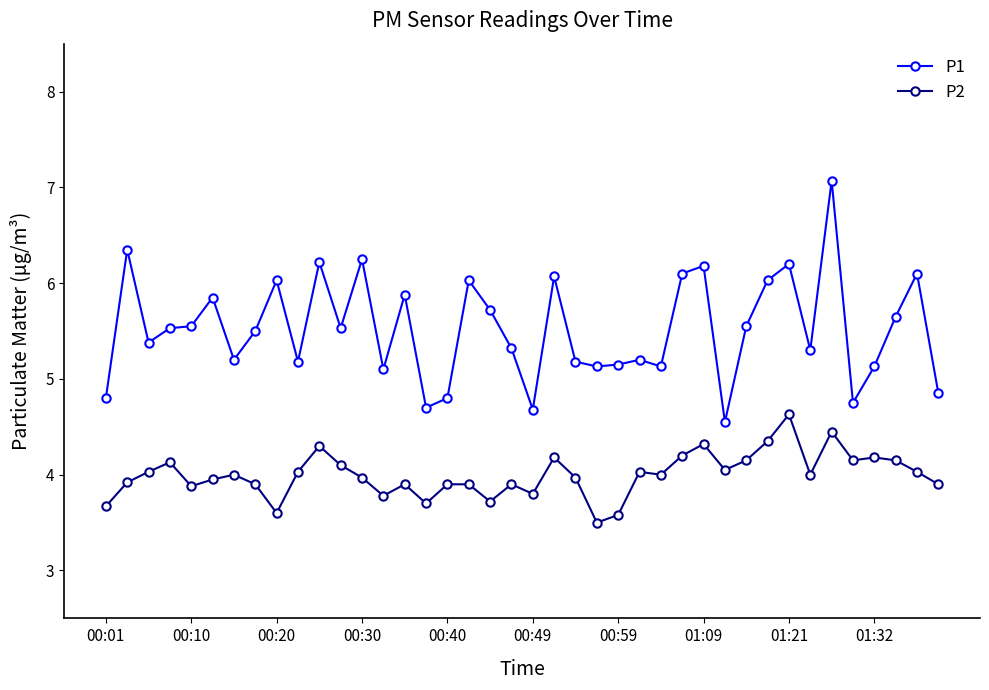

What is the average value of the P1 series?

5.5